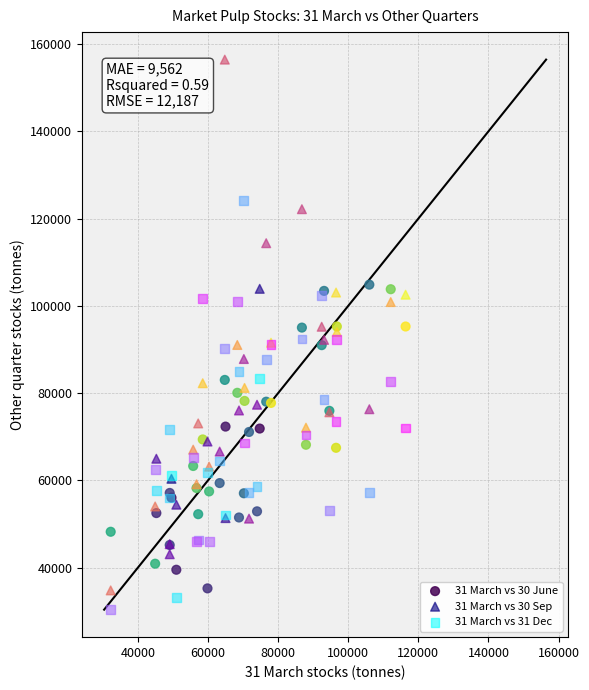

Which series contains the highest Y value?

31 March vs 30 Sep